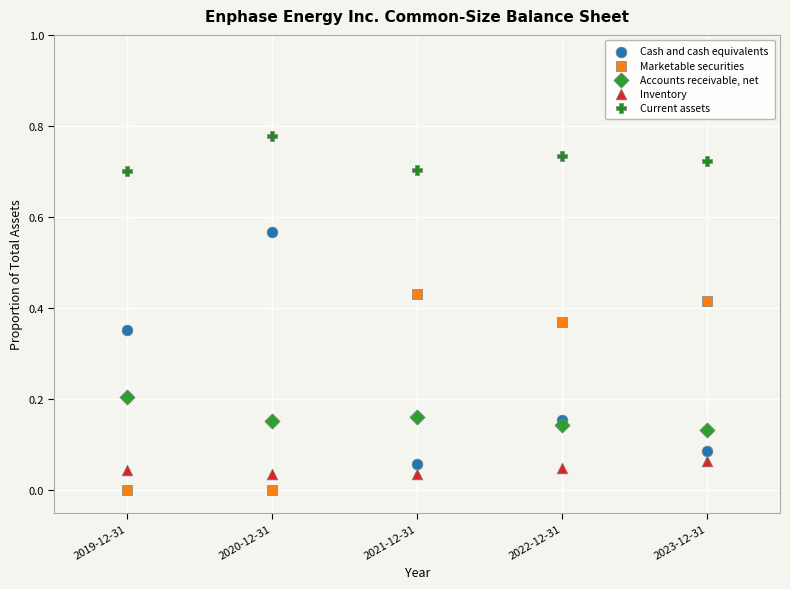

Which series contains the highest Y value?

Current assets